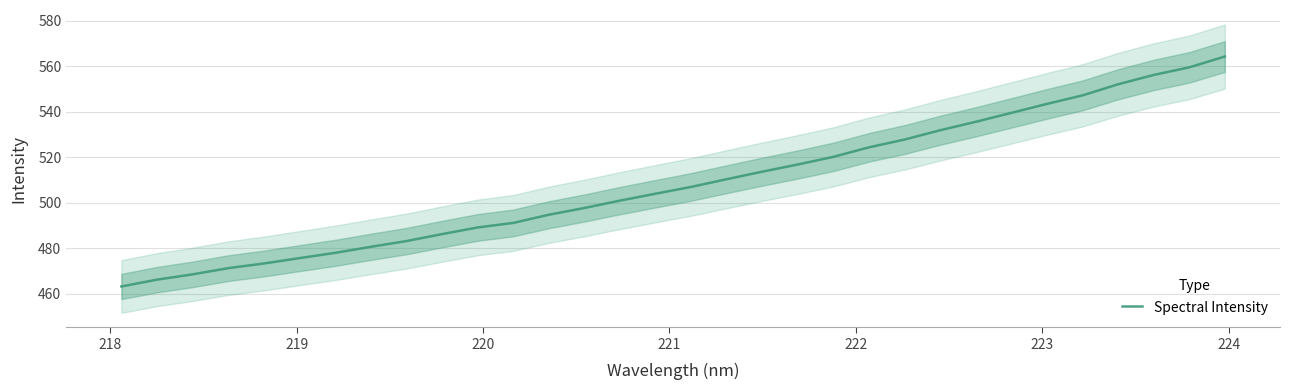

Count the number of categories in the chart.

32